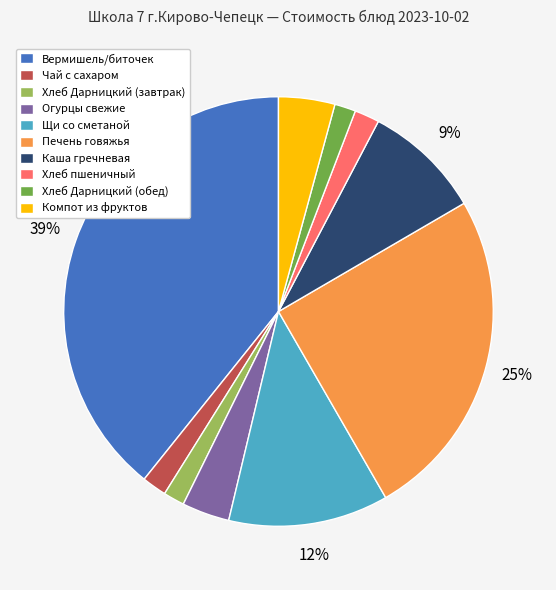

What percentage is the Хлеб Дарницкий (обед) slice, to the nearest percent?

2%